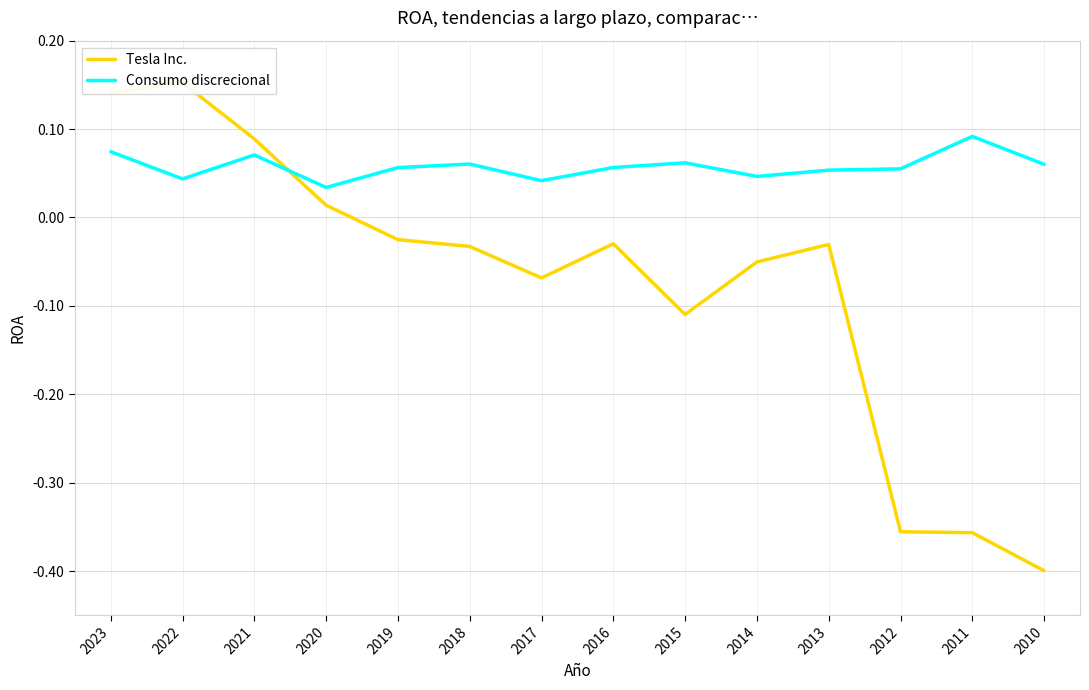

Rank the series by their average value, from highest to lowest.

Consumo discrecional, Tesla Inc.